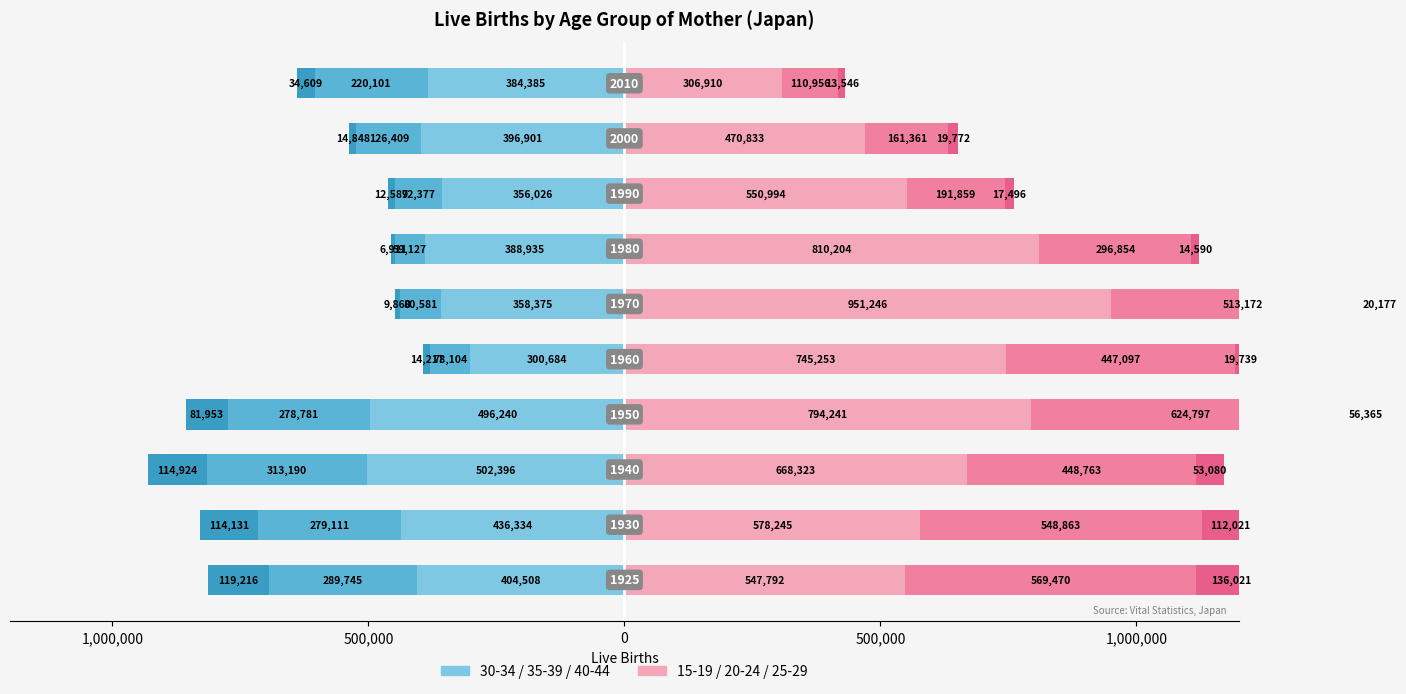

Is it true that 25-29 (right) equals 980229 at 1,500,000?

False